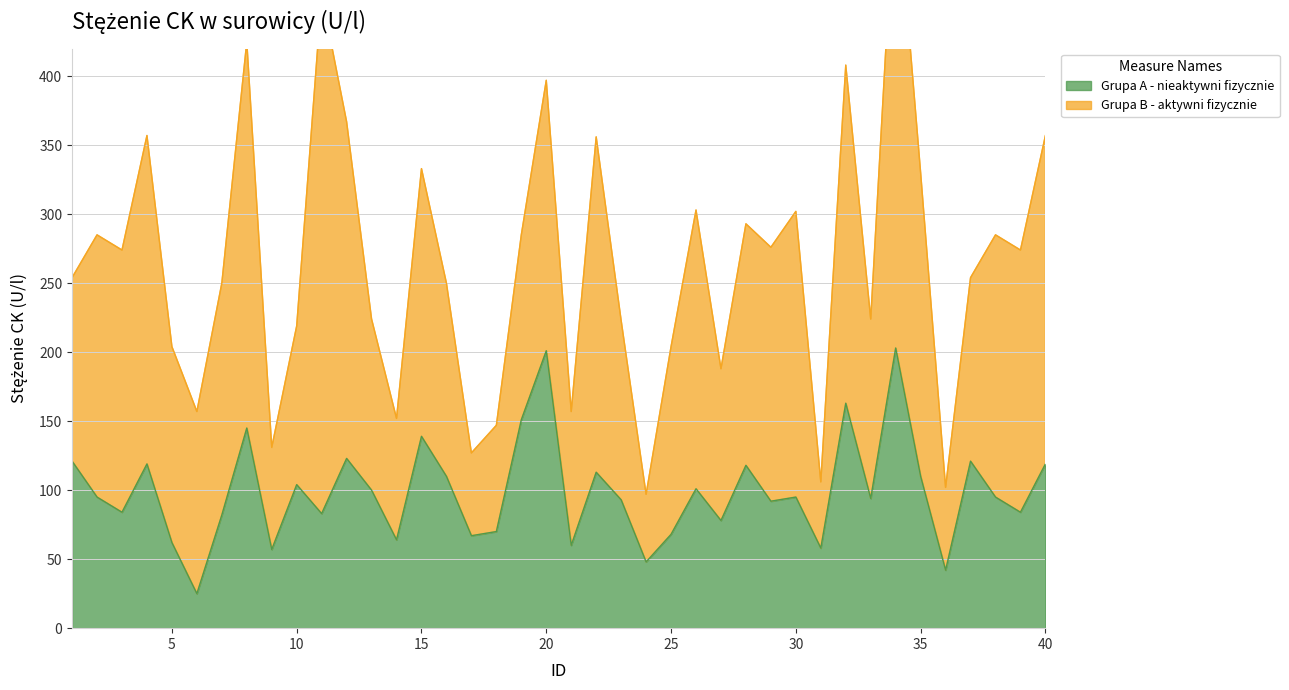

Rank the categories by value from lowest to highest.

6, 36, 24, 9, 31, 21, 5, 14, 17, 25, 18, 27, 7, 11, 3, 39, 29, 23, 33, 2, 30, 38, 13, 26, 10, 16, 35, 22, 28, 4, 40, 1, 37, 12, 15, 8, 19, 32, 20, 34